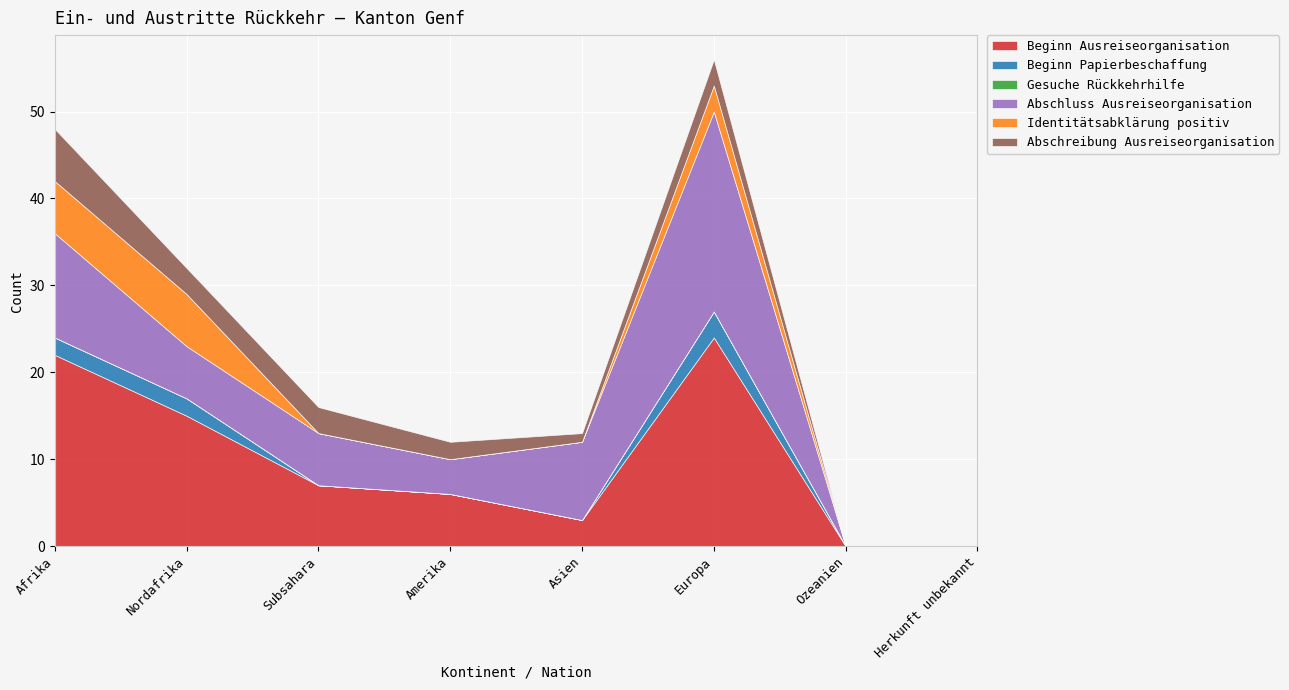

What is the total value across all series at Subsahara?

16